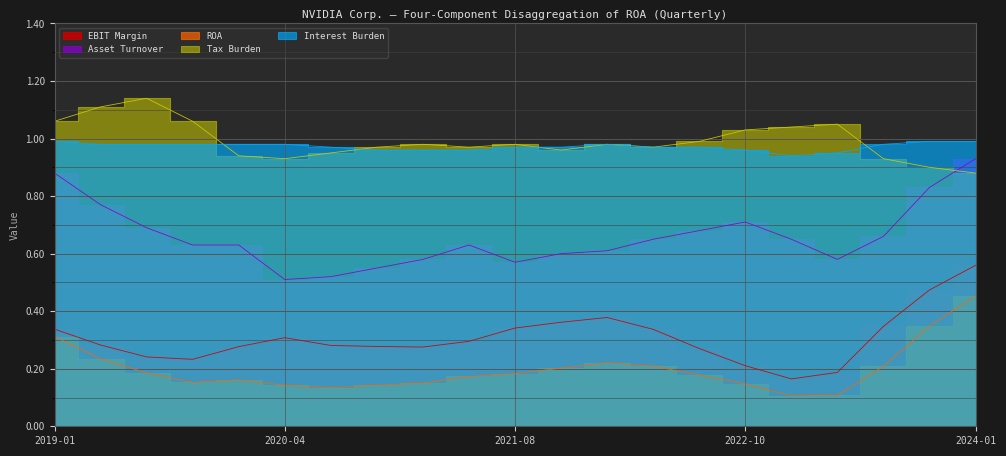

What is the approximate value of Interest Burden at 2020-01-26?

1.0